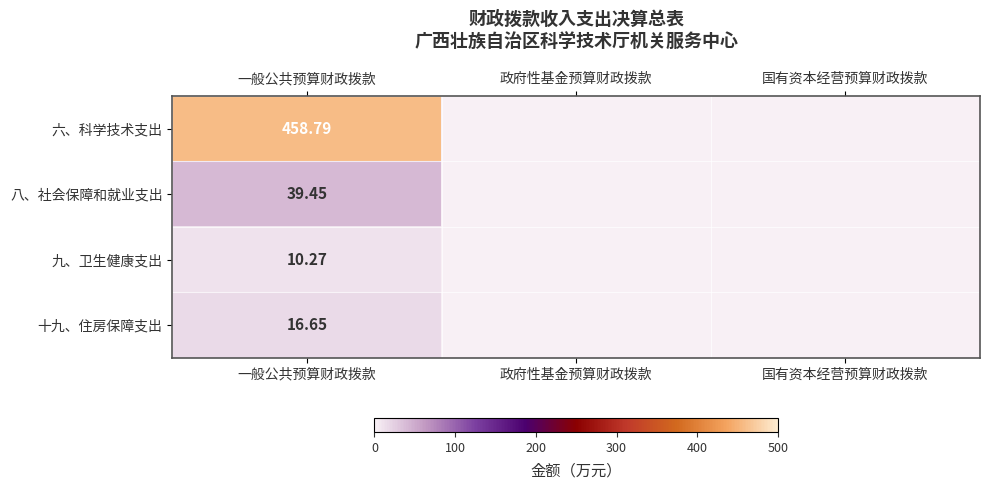

At 一般公共预算财政拨款, list the series in order from smallest to largest.

九、卫生健康支出, 十九、住房保障支出, 八、社会保障和就业支出, 六、科学技术支出